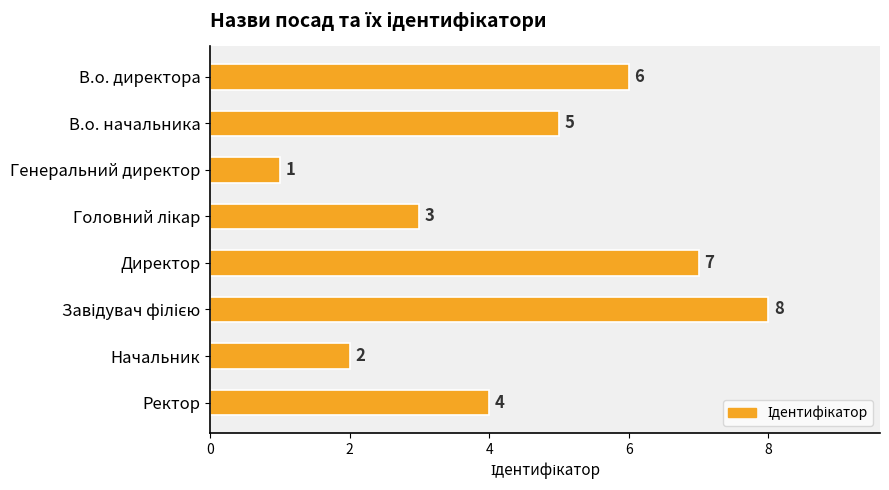

At which label is the value closest to 4?

Ректор